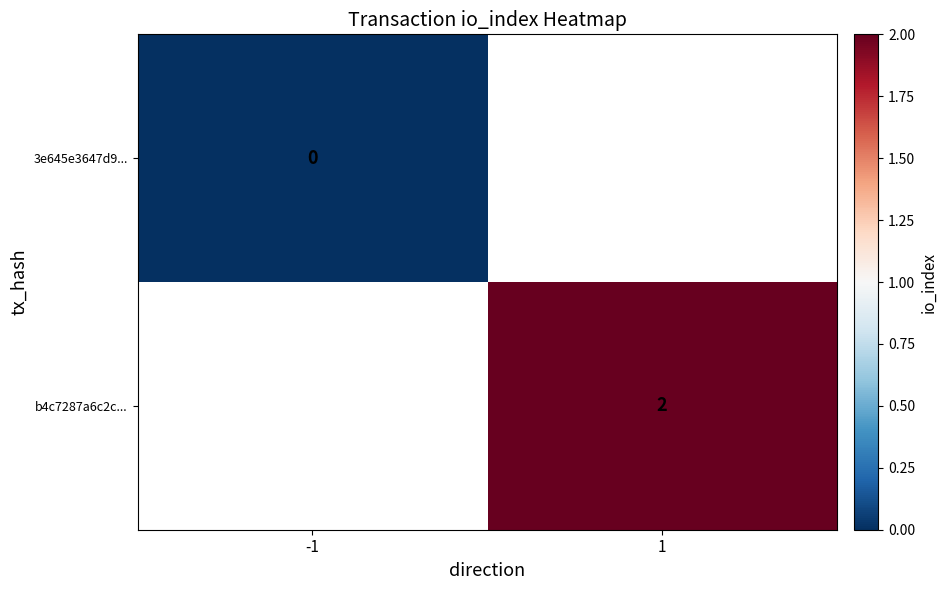

Is it true that b4c7287a6c2c... equals 3 at 1?

False